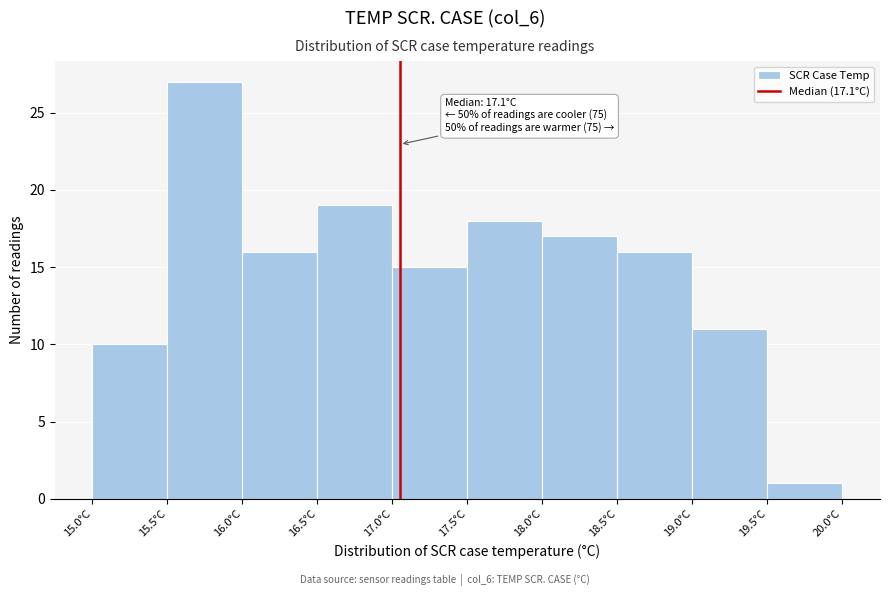

Which range on the x-axis has the tallest bar?

15.5 to 16.0